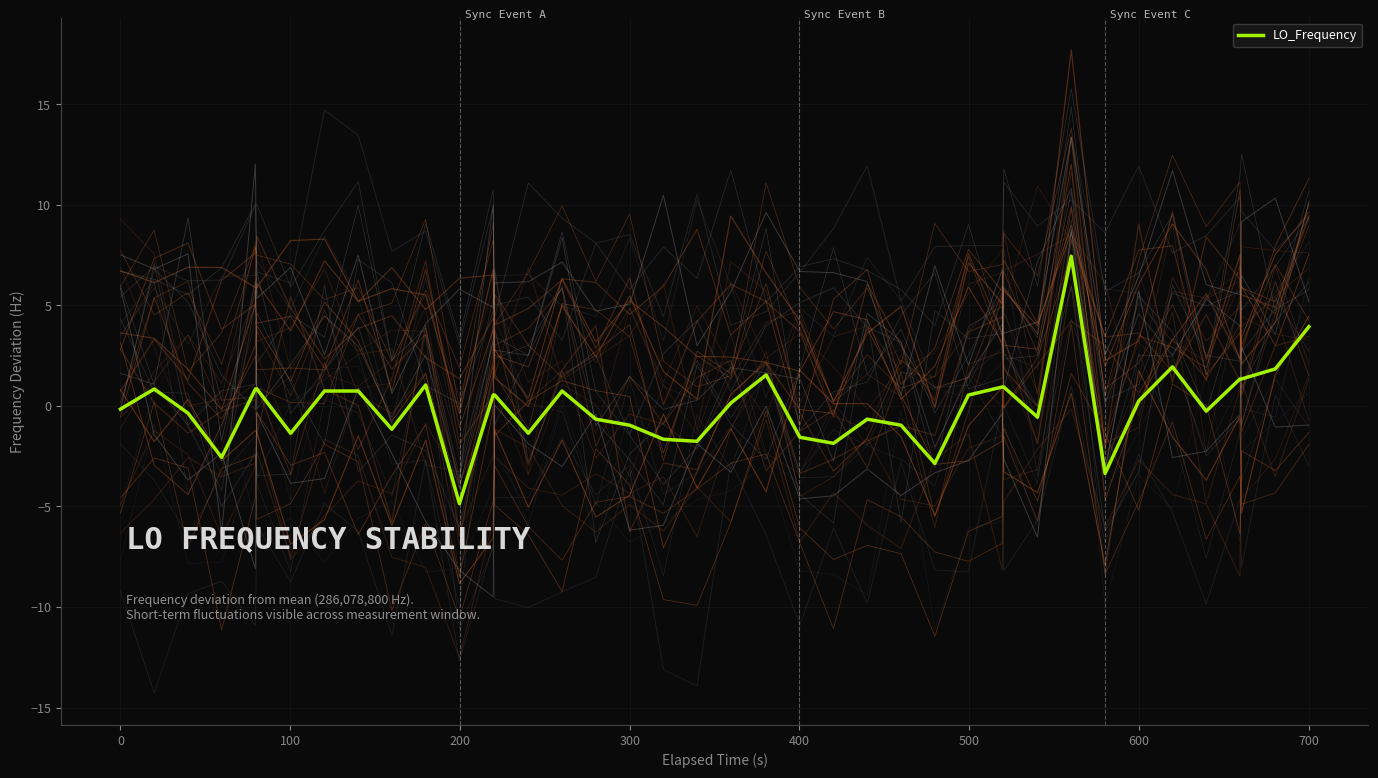

What is the lowest value of the LO_Frequency series?

-4.9